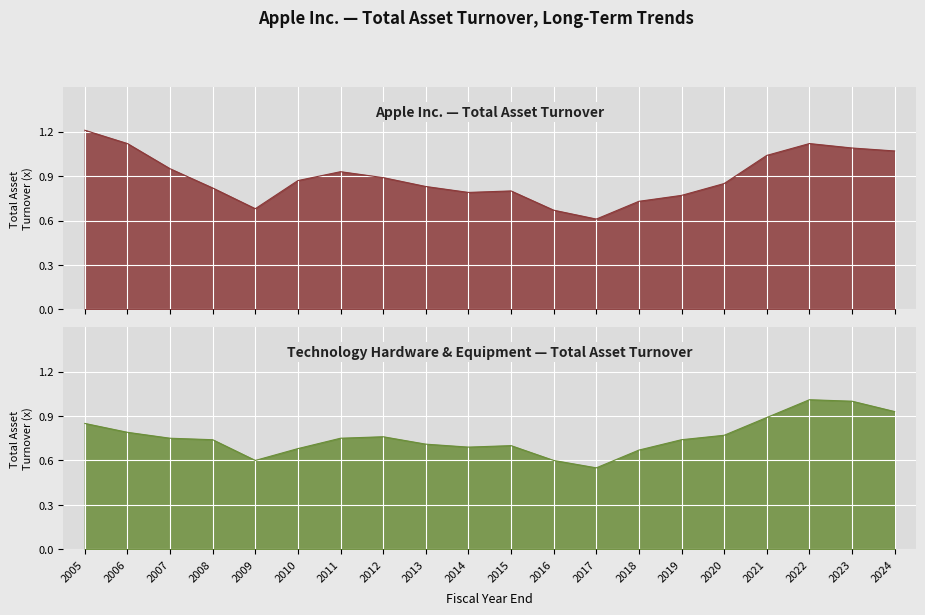

What is the greatest value displayed?

1.2